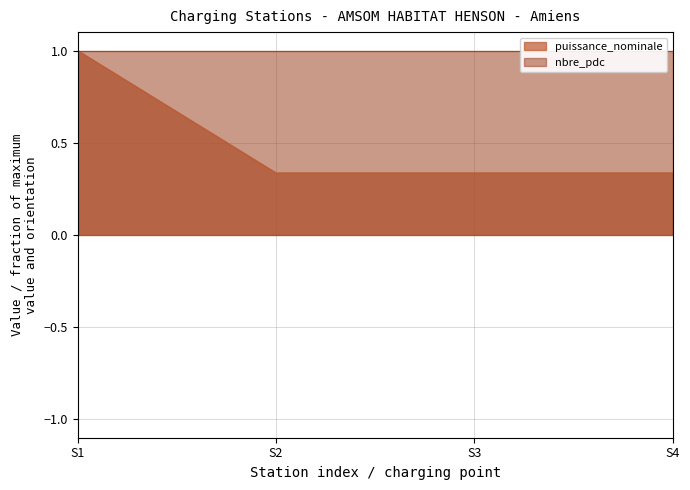

At S2, list the series in order from largest to smallest.

nbre_pdc, puissance_nominale